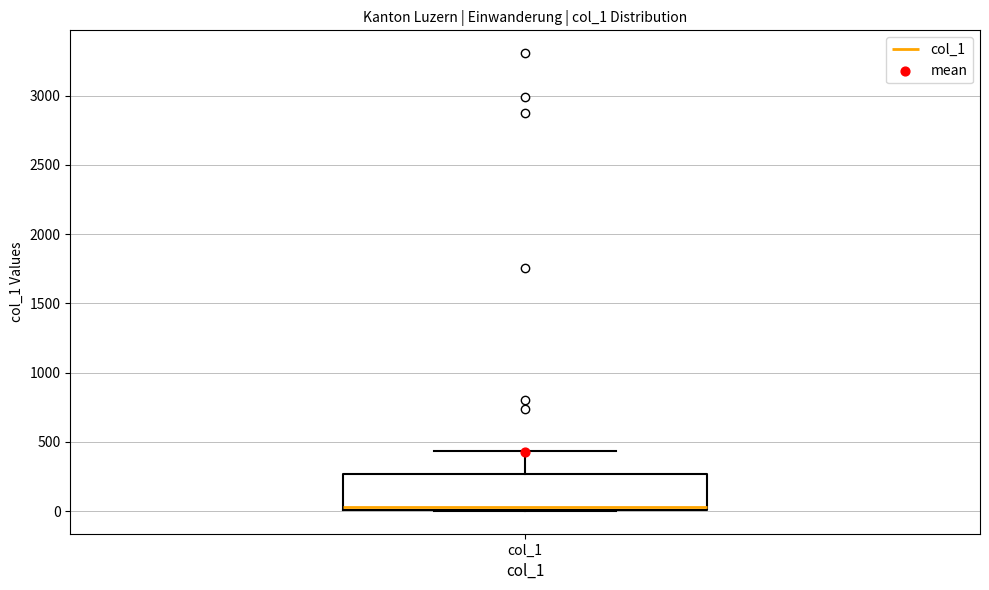

Read this box plot against the y-axis: the position of the median line, the range covered by the box, and the ends of both whiskers. The values are not printed on the chart, so give them approximately, as read against the axis.

median 50, box 0 to 250, whiskers 0 to 450